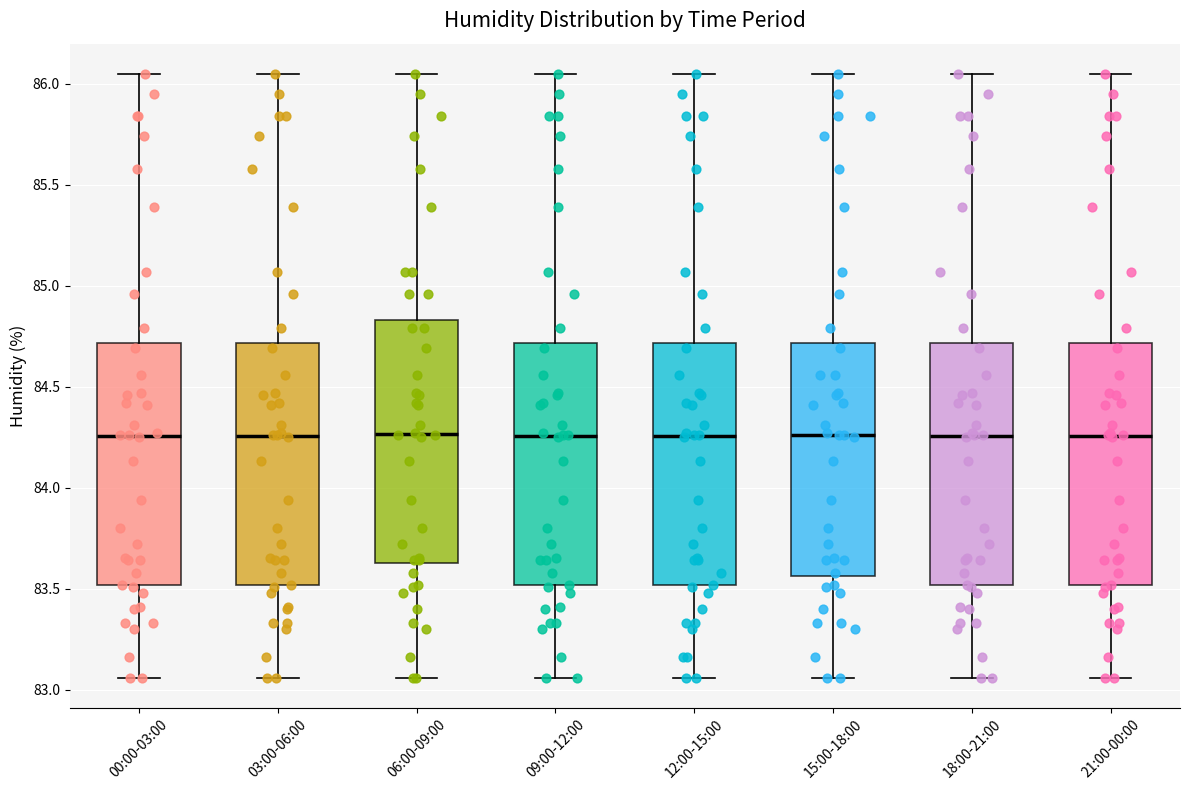

Reading left to right, transcribe this box plot: for each box, give where its median line is, the range the box spans, and where its two whiskers end, as read against the y-axis. The values are not printed on the chart, so give them approximately, as read against the axis.

00:00-03:00: median 84.25, box 83.50 to 84.70, whiskers 83.05 to 86.05
03:00-06:00: median 84.25, box 83.50 to 84.70, whiskers 83.05 to 86.05
06:00-09:00: median 84.25, box 83.65 to 84.85, whiskers 83.05 to 86.05
09:00-12:00: median 84.25, box 83.50 to 84.70, whiskers 83.05 to 86.05
12:00-15:00: median 84.25, box 83.50 to 84.70, whiskers 83.05 to 86.05
15:00-18:00: median 84.25, box 83.55 to 84.70, whiskers 83.05 to 86.05
18:00-21:00: median 84.25, box 83.50 to 84.70, whiskers 83.05 to 86.05
21:00-00:00: median 84.25, box 83.50 to 84.70, whiskers 83.05 to 86.05